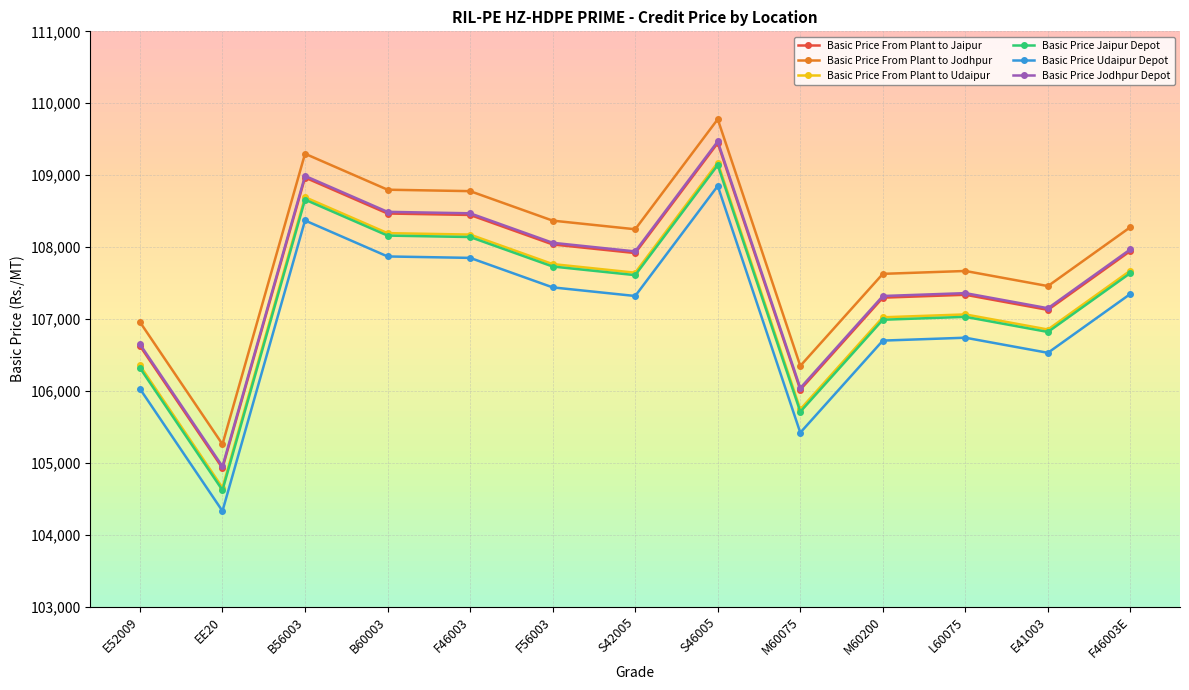

What is the value of the Basic Price From Plant to Udaipur point at the 8th from the left?

109174